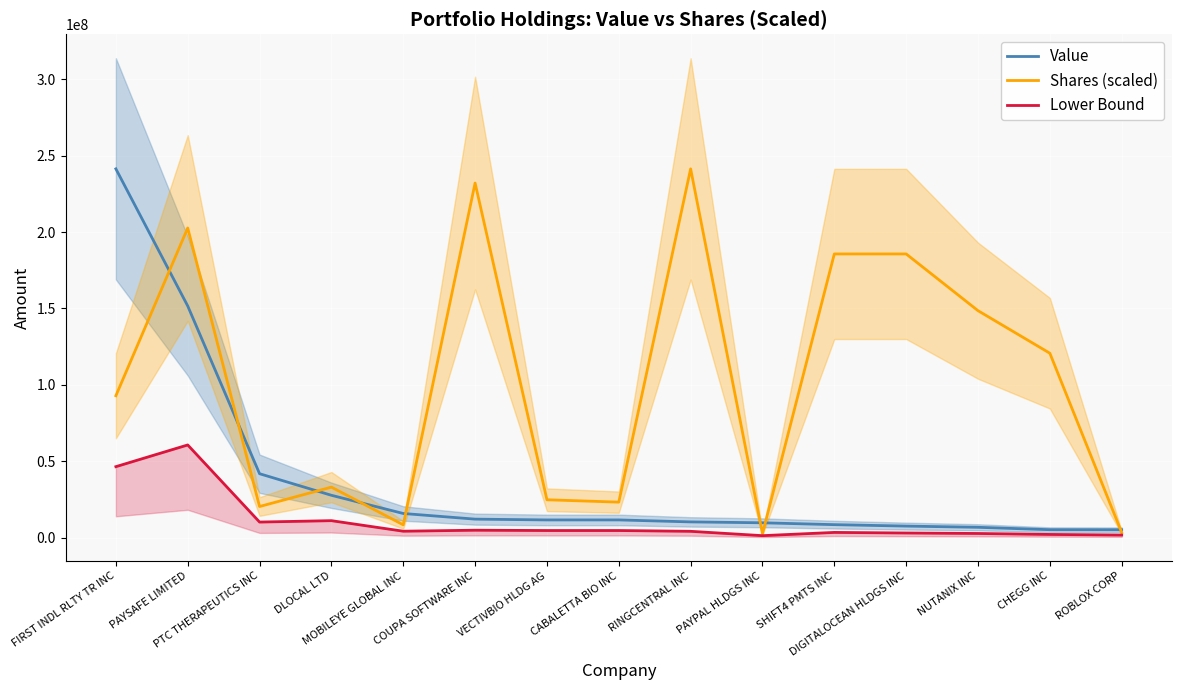

How many interior local valleys does the Shares (scaled) series have?

4